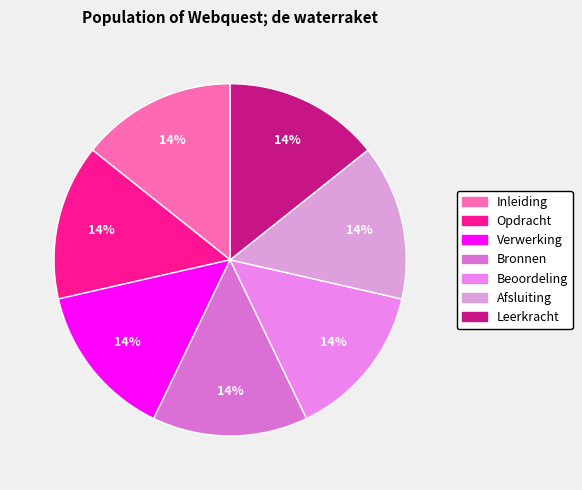

What percentage is the Inleiding slice, to the nearest percent?

14%